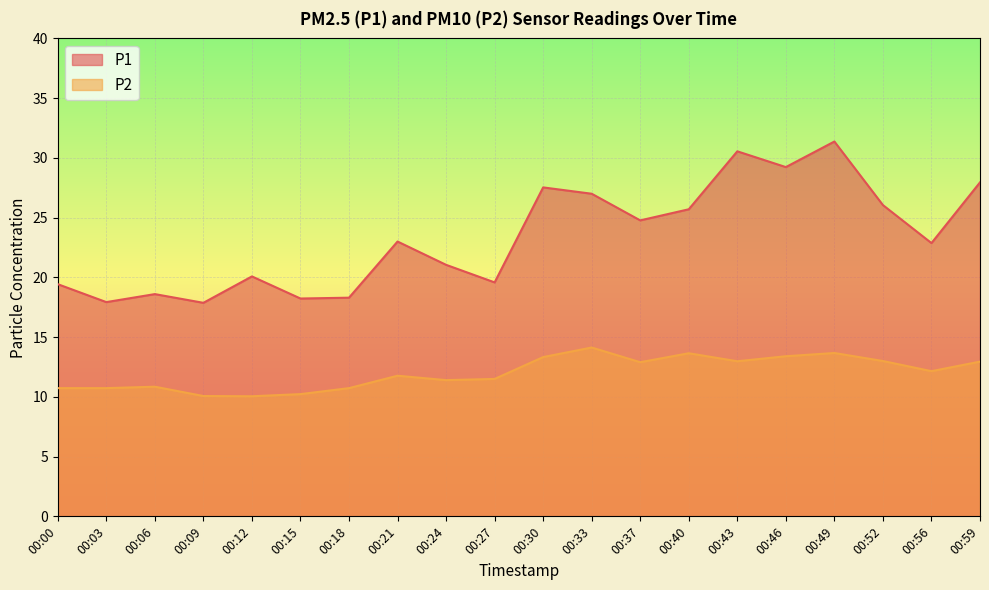

What is the minimum value for P1?

17.9